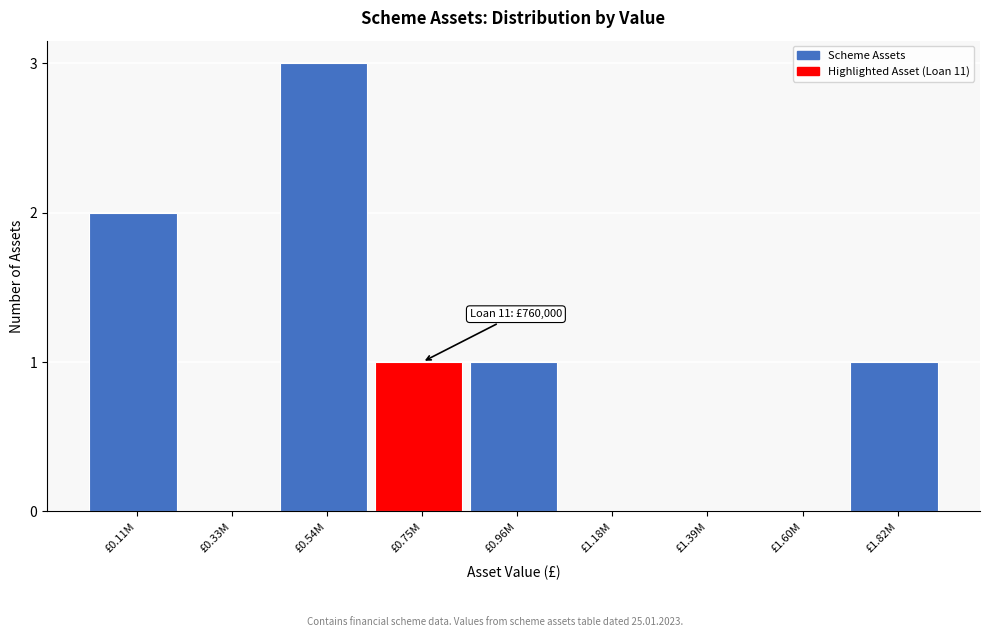

Reading left to right, what are all the values shown in this chart?

£0.11M=2	£0.33M=0	£0.54M=3	£0.75M=1	£0.96M=1	£1.18M=0	£1.39M=0	£1.60M=0	£1.82M=1